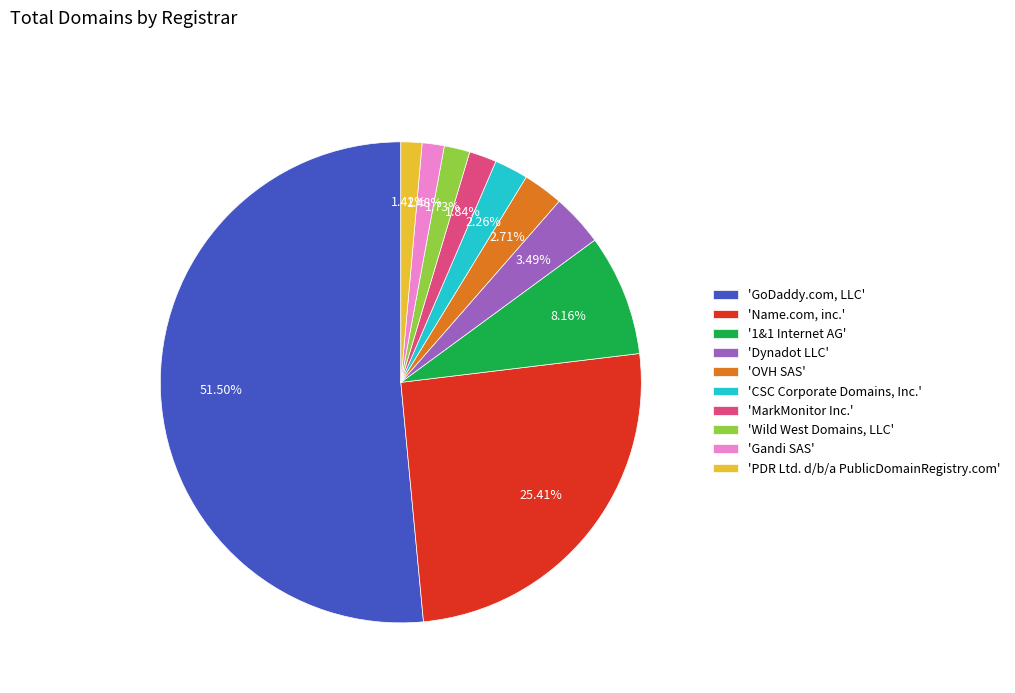

Which category has the biggest portion of the pie?

'GoDaddy.com, LLC'